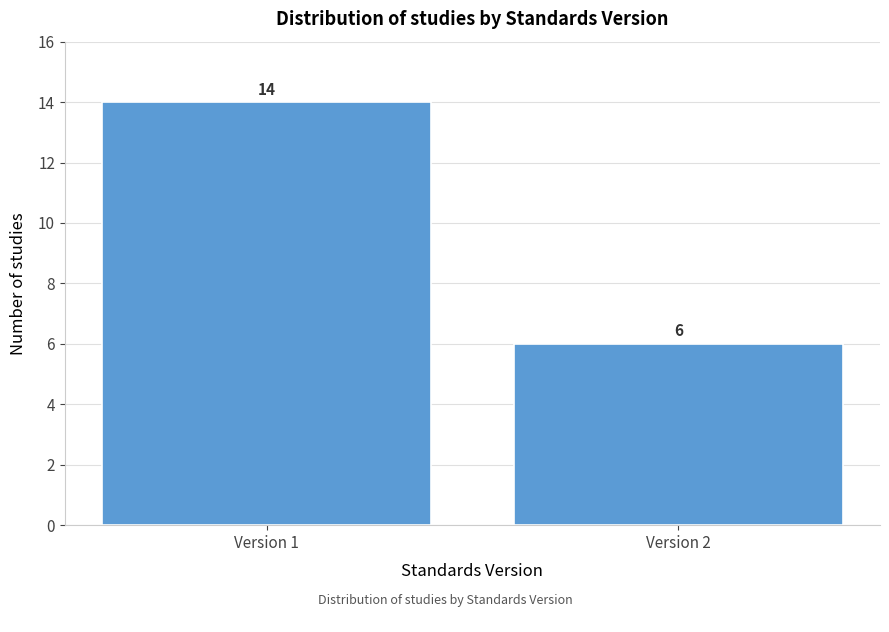

Reading right to left, what are all the values shown in this chart?

Version 2=6	Version 1=14